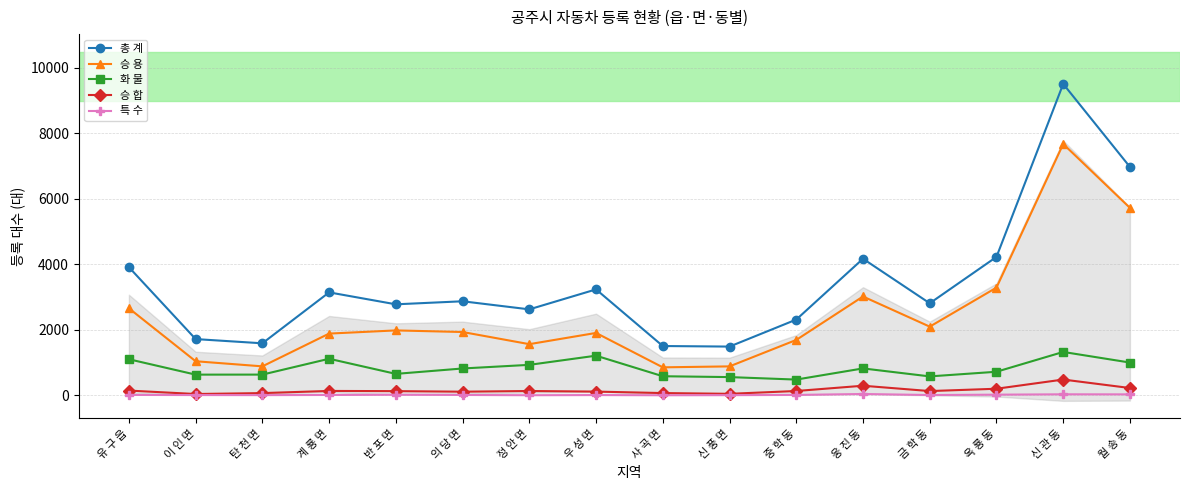

True or false: 총 계 has a value of 1657 at 우 성 면.

False